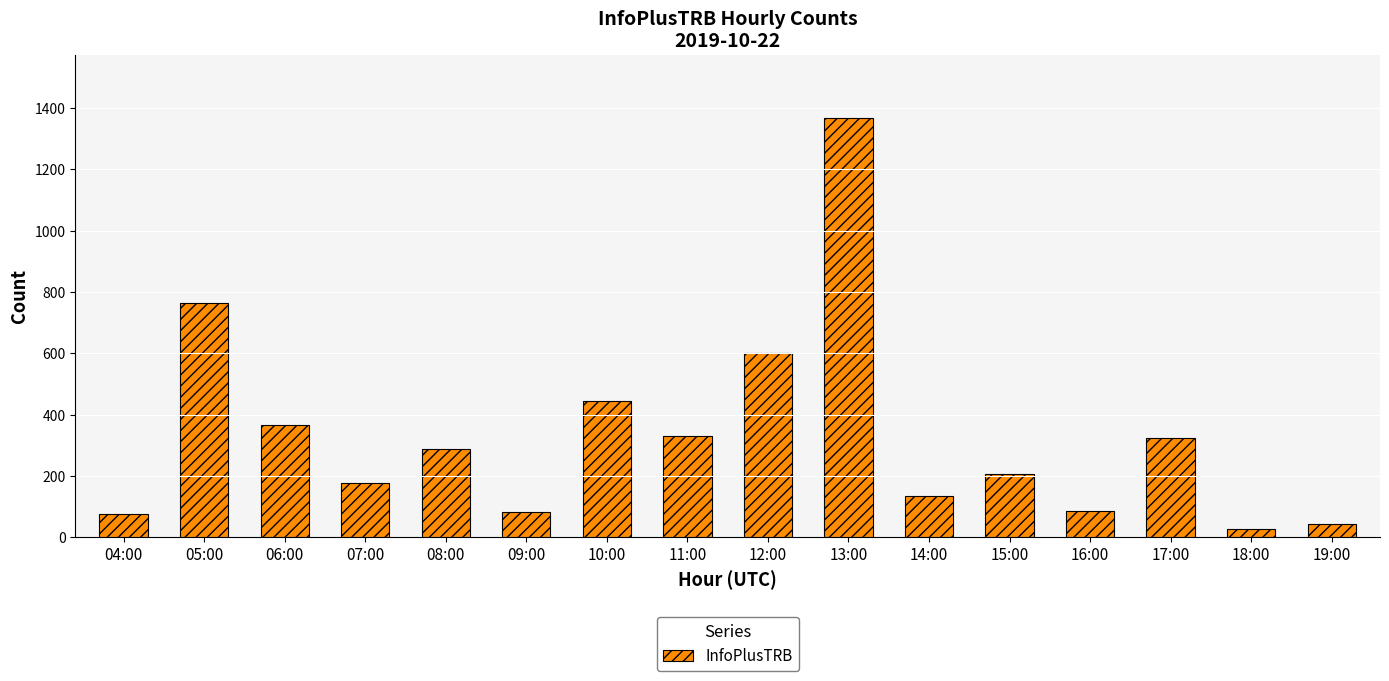

What is the difference between the maximum and minimum values?

1340